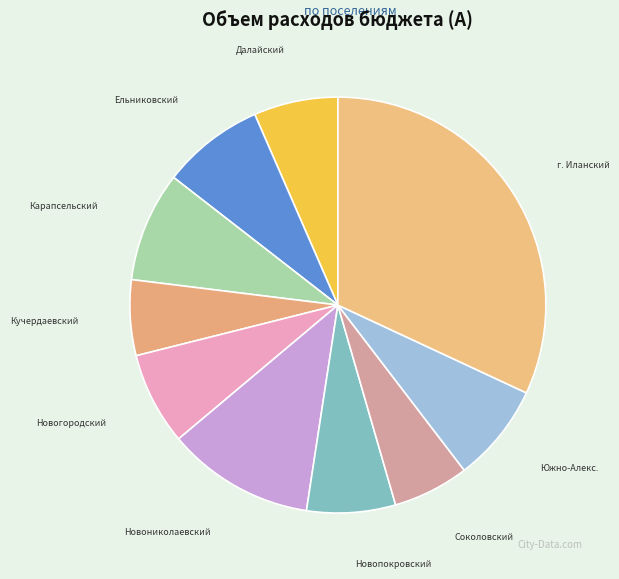

Count the number of slices in the pie.

10